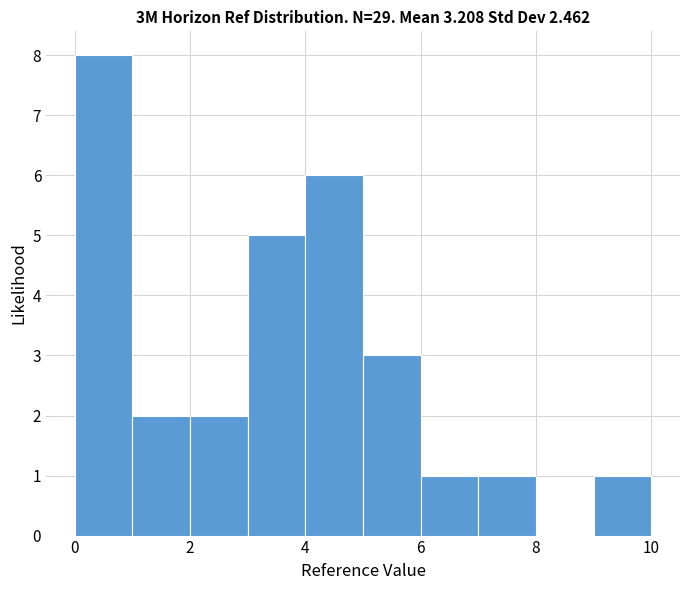

How tall is the bar that spans 9 to 10 on the x-axis? The values are not printed on the chart, so give them approximately, as read against the axis.

1